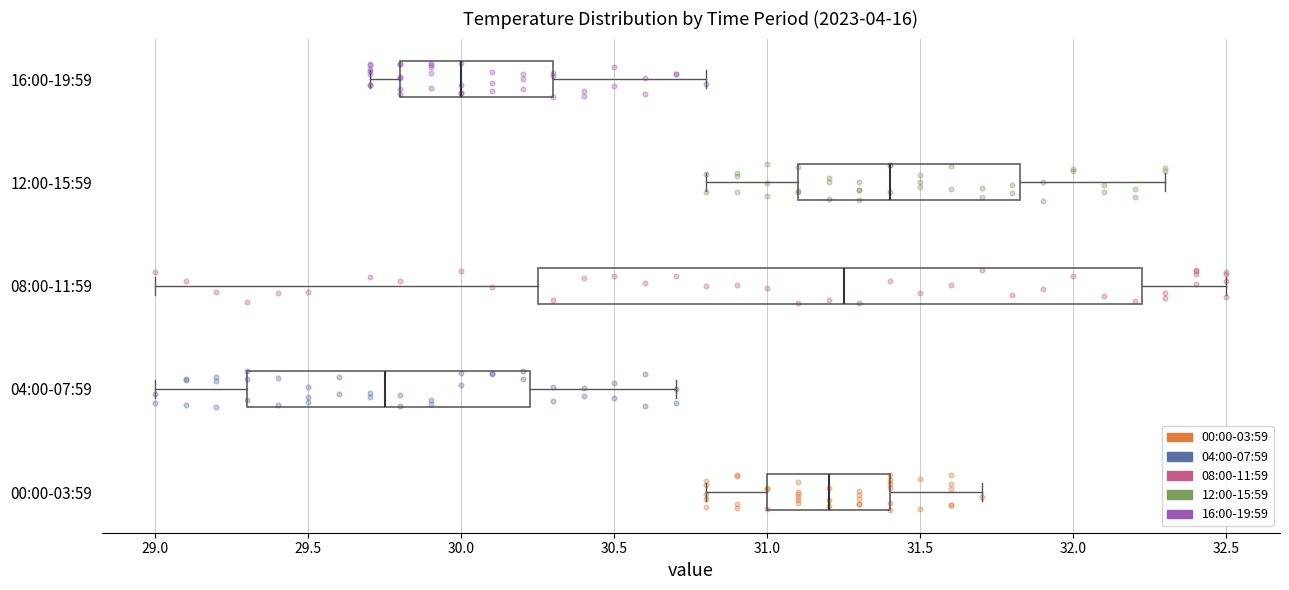

Reading bottom to top, transcribe this box plot: for each box, give where its median line is, the range the box spans, and where its two whiskers end, as read against the x-axis. The values are not printed on the chart, so give them approximately, as read against the axis.

00:00-03:59: median 31.20, box 31.00 to 31.40, whiskers 30.80 to 31.70
04:00-07:59: median 29.75, box 29.30 to 30.25, whiskers 29.00 to 30.70
08:00-11:59: median 31.25, box 30.25 to 32.25, whiskers 29.00 to 32.50
12:00-15:59: median 31.40, box 31.10 to 31.85, whiskers 30.80 to 32.30
16:00-19:59: median 30.00, box 29.80 to 30.30, whiskers 29.70 to 30.80